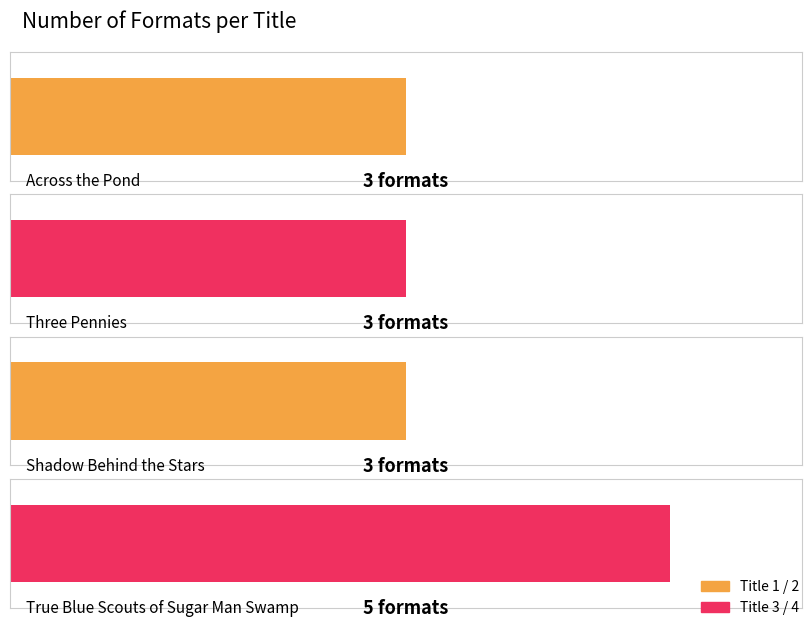

List the labels in order of value, largest first.

True Blue Scouts of Sugar Man Swamp, Across the Pond, Three Pennies, Shadow Behind the Stars